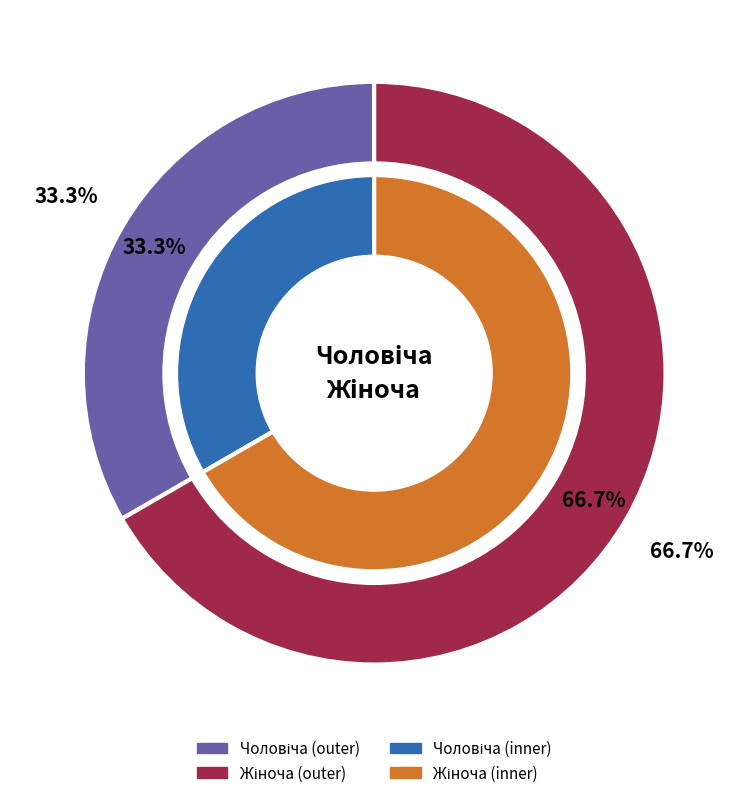

Which slice is the smallest?

Чоловіча